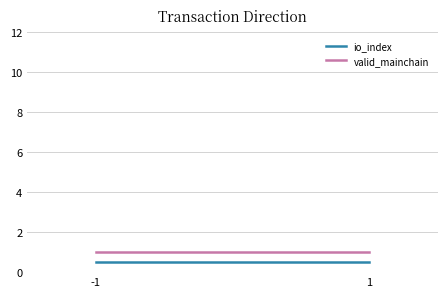

Read the io_index value at -1.

0.5